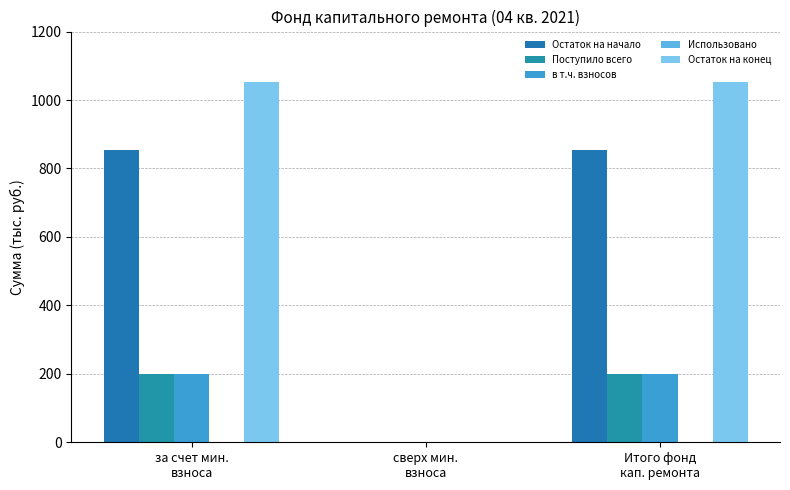

What is the label of the 1st bar from the right?

Итого фонд
кап. ремонта